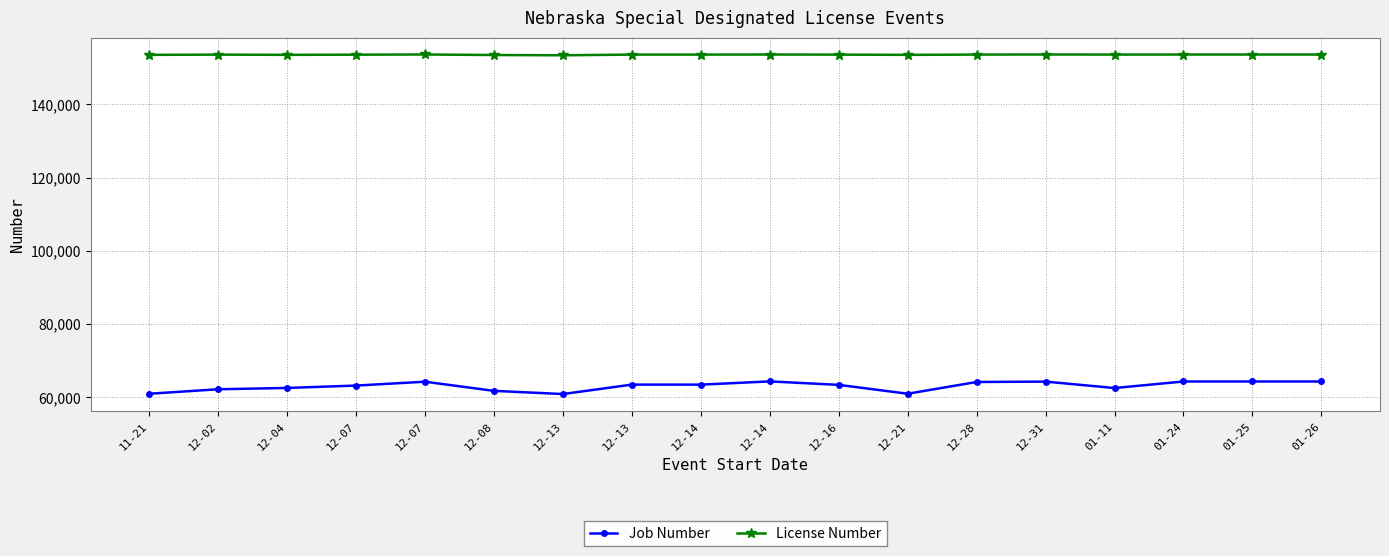

Count the number of categories in the chart.

18